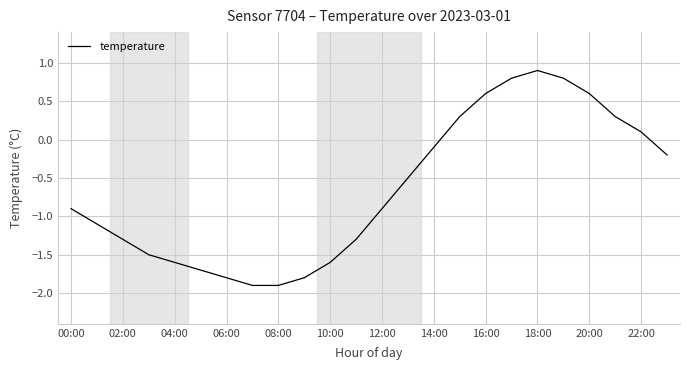

What is the maximum value shown in the chart?

0.9